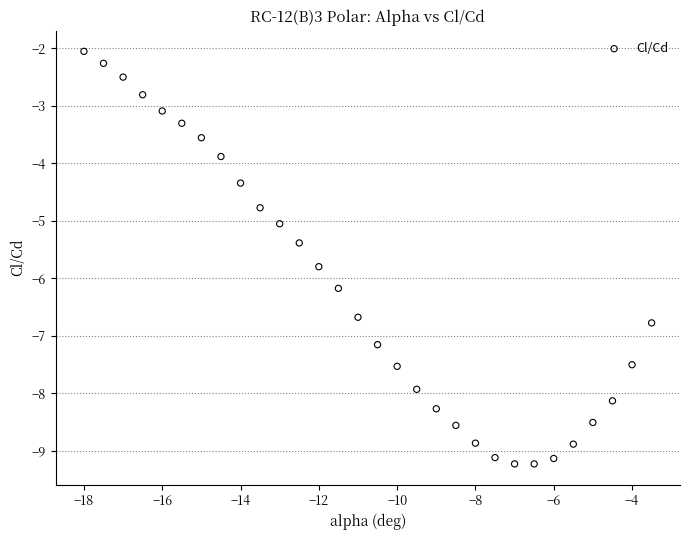

What is the range of Y values (max minus min)?

7.2